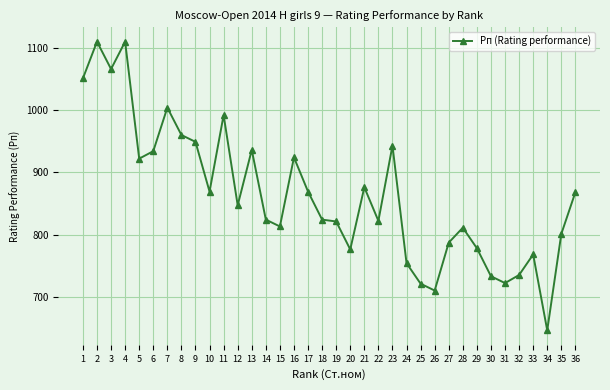

How many categories are shown in the chart?

36